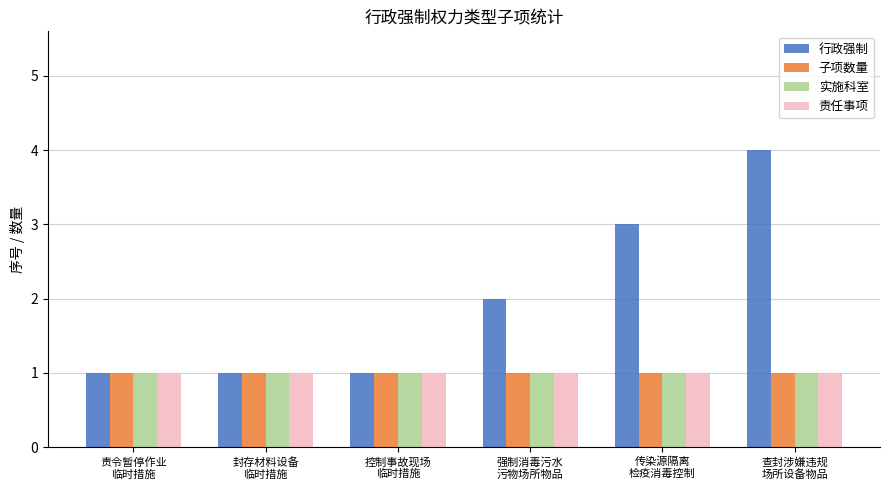

The value of 实施科室 at 查封涉嫌违规
场所设备物品 is 2. True or false?

False